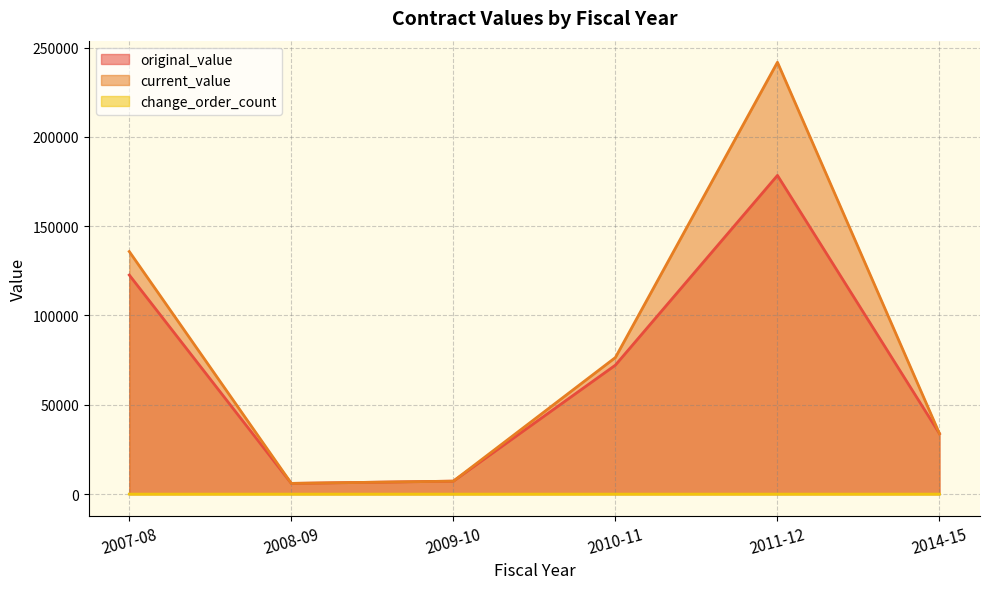

Between 2007-08 and 2011-12, which series saw the biggest shift?

current_value